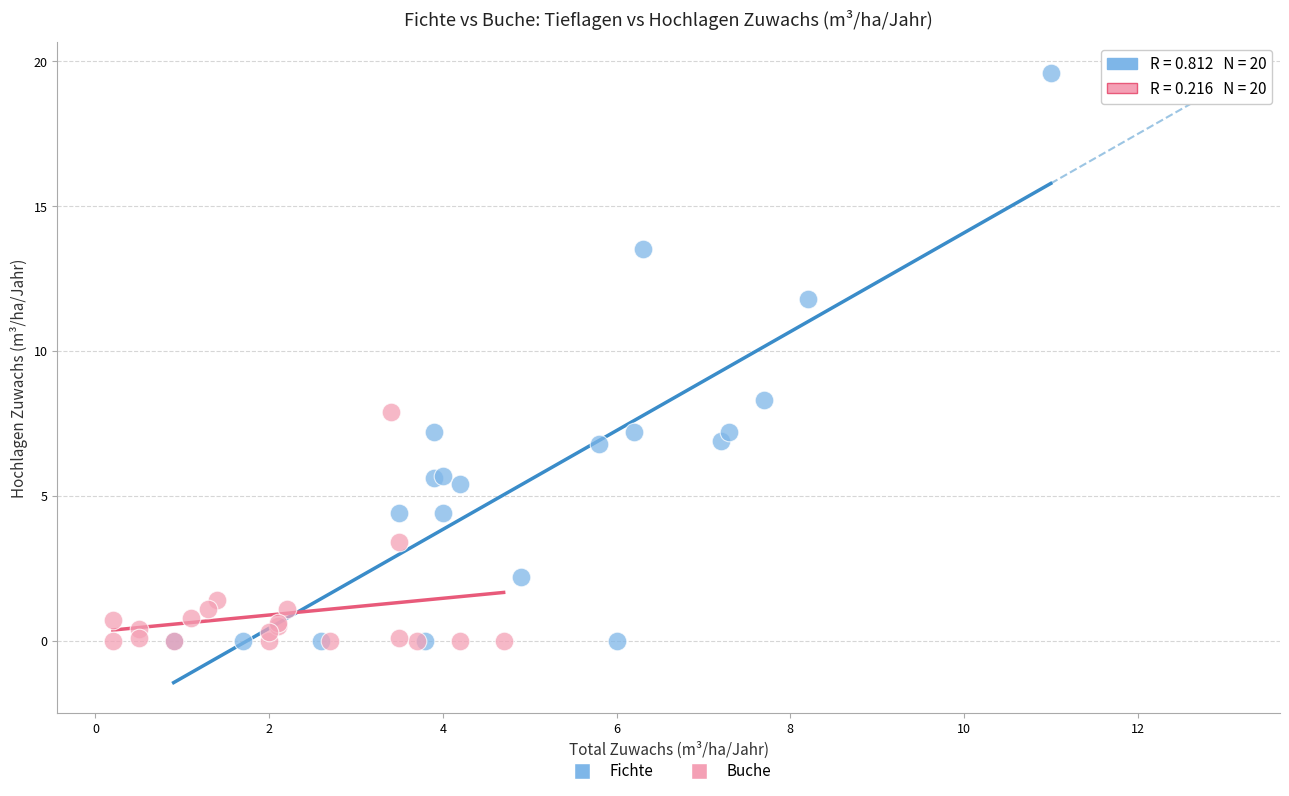

Which series has the widest spread of Y values?

Fichte